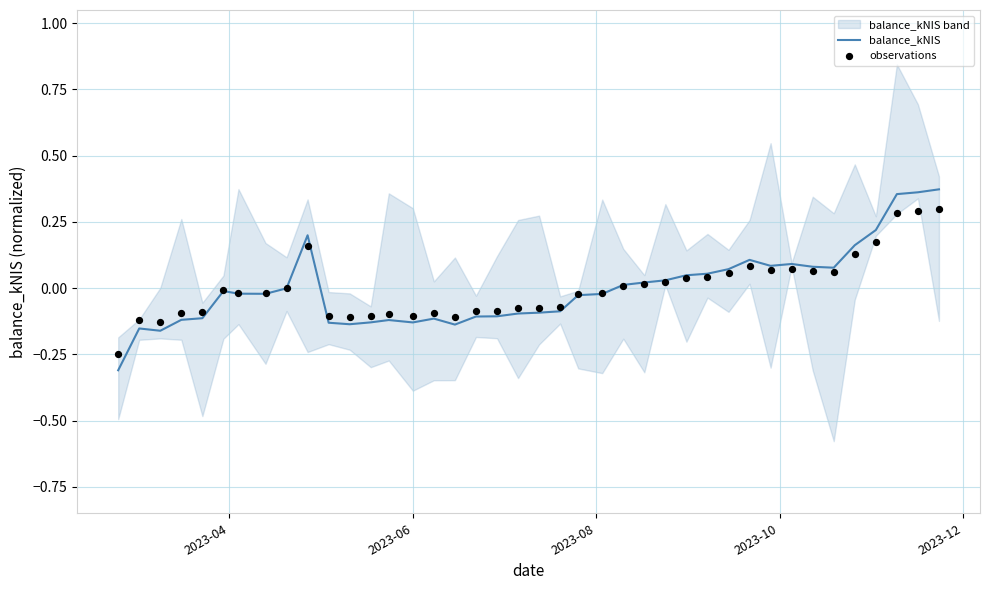

Which series contains the lowest Y value?

balance_kNIS